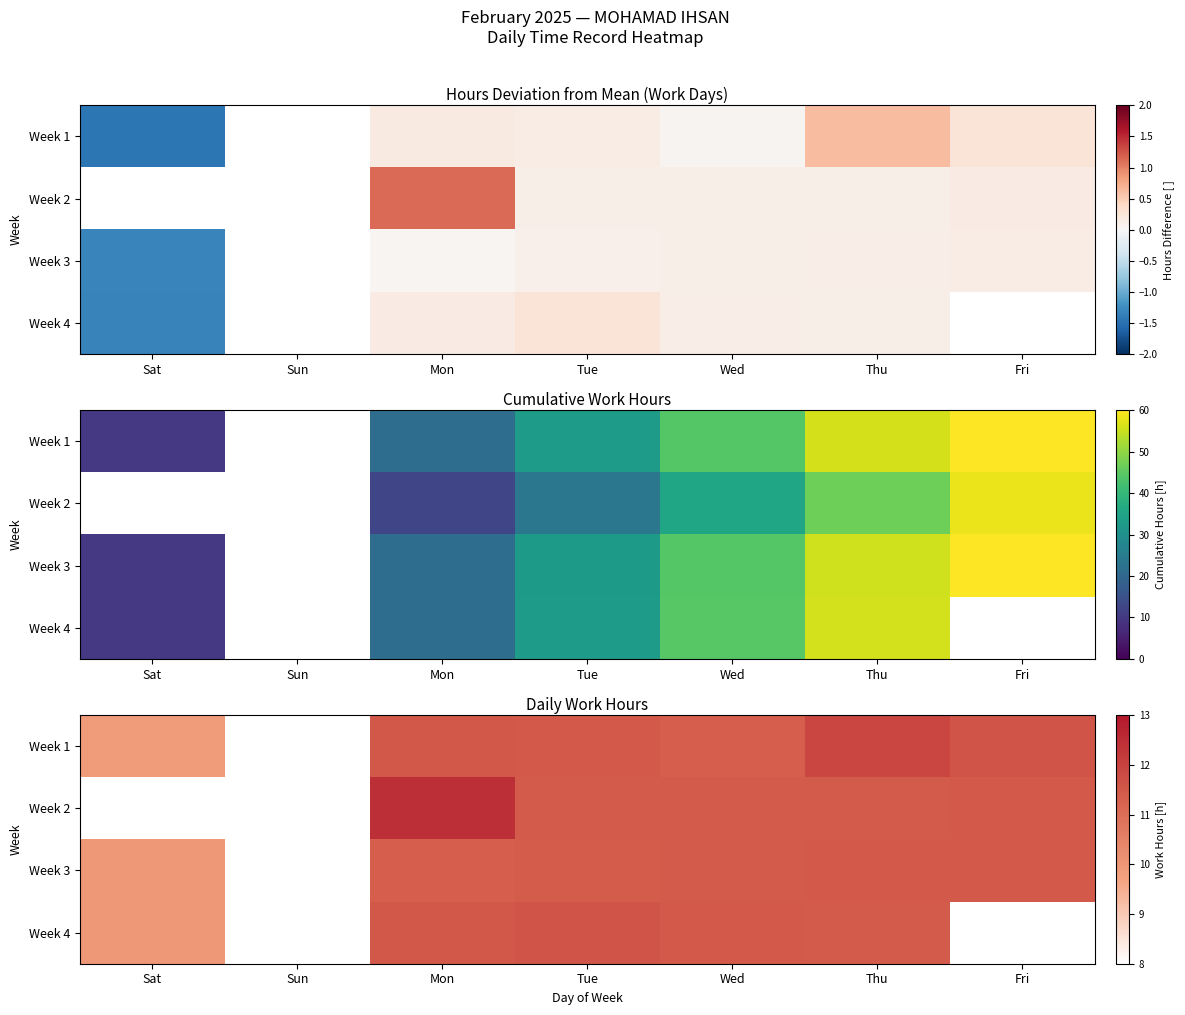

What is the maximum value for Week 4?

11.6